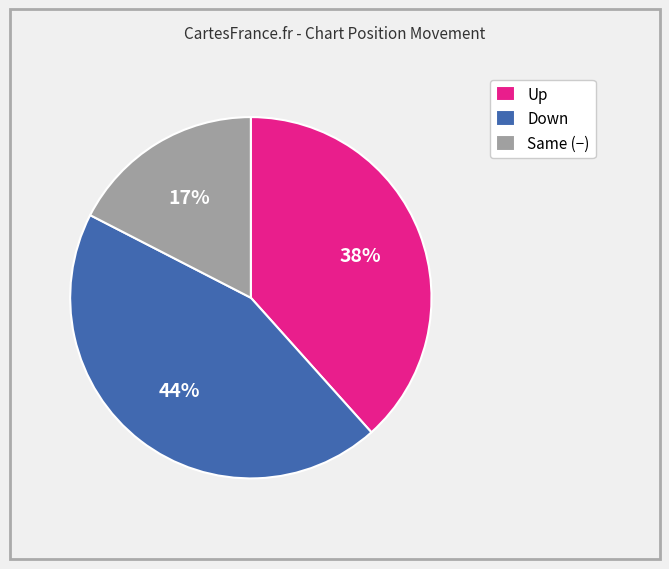

To the nearest percent, what percentage of the pie is Down?

44%